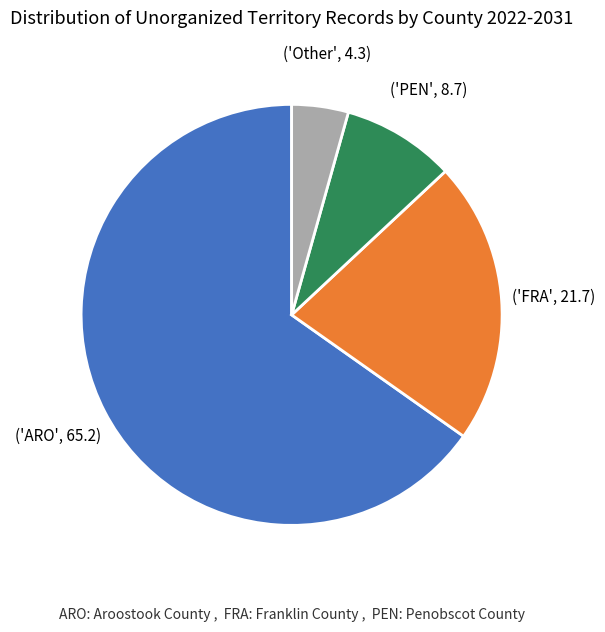

Does any single category account for the majority?

Yes